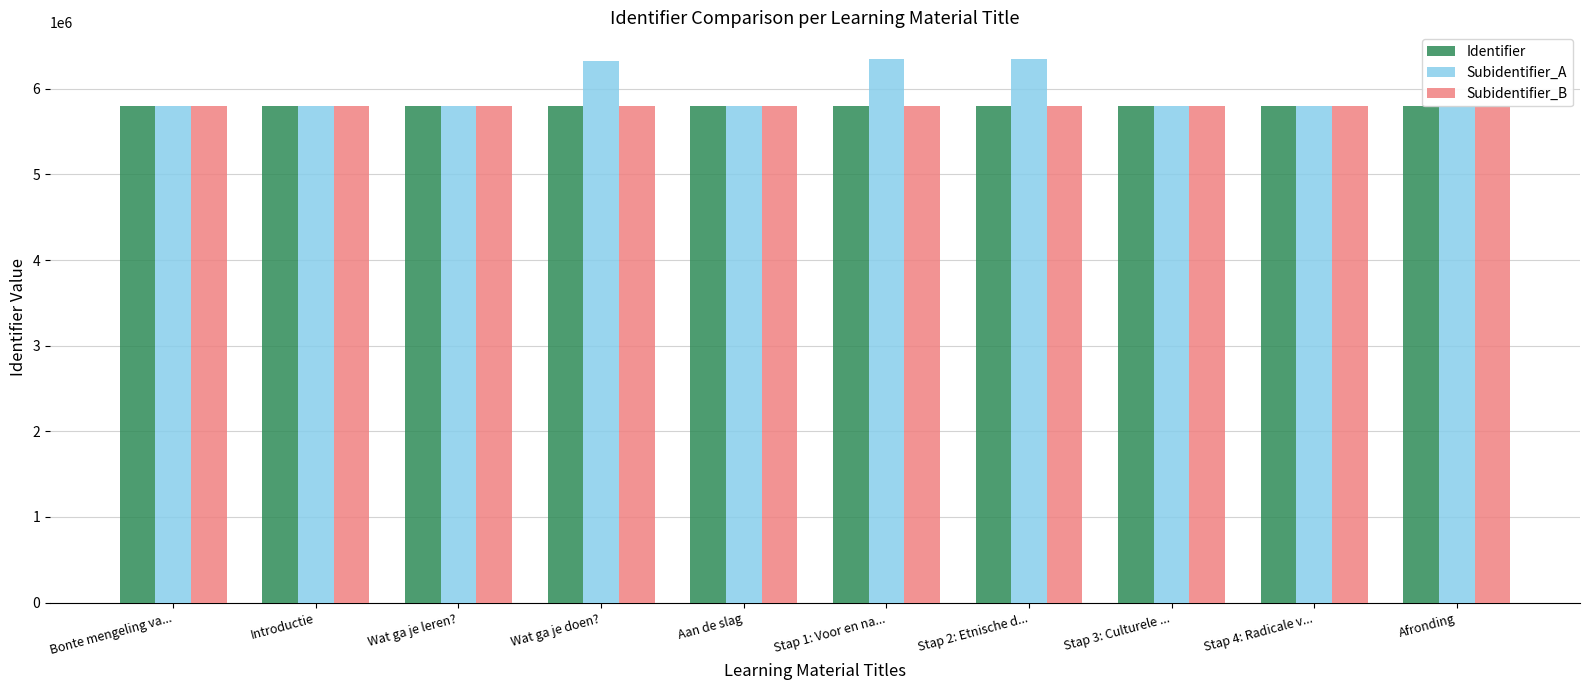

At how many categories does at least one series exceed 6207280?

3